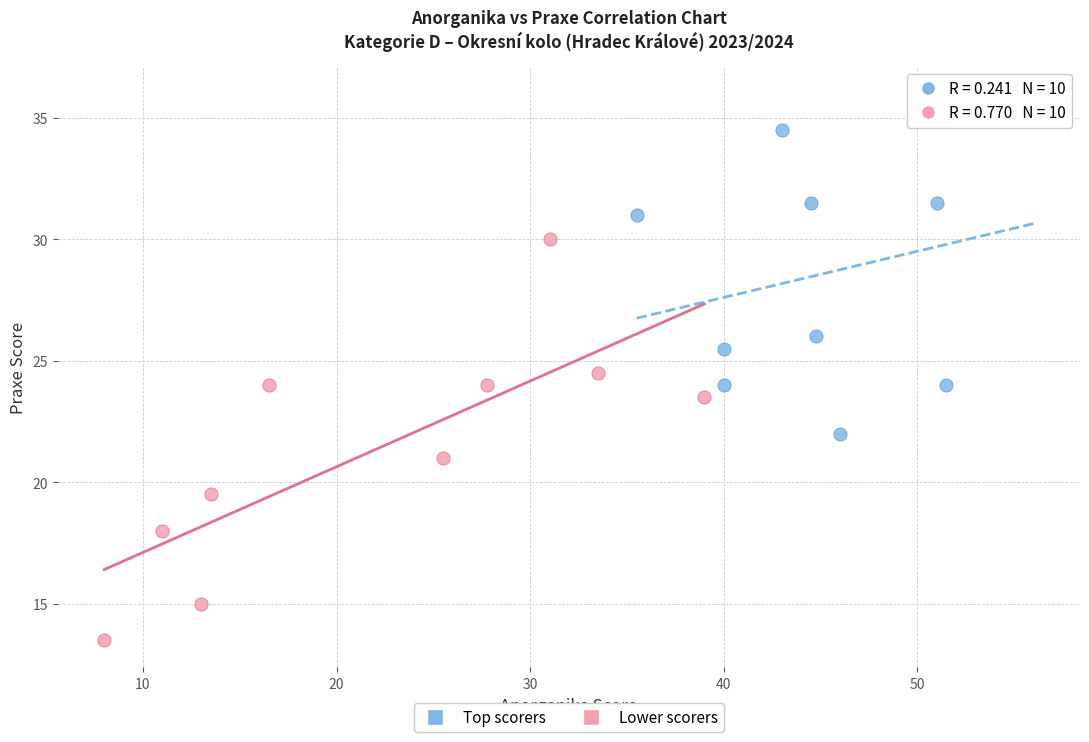

Which series has the widest spread of Y values?

Lower scorers